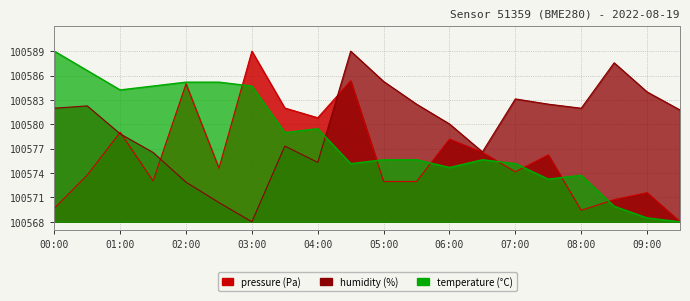

How many data points does each series have?

20